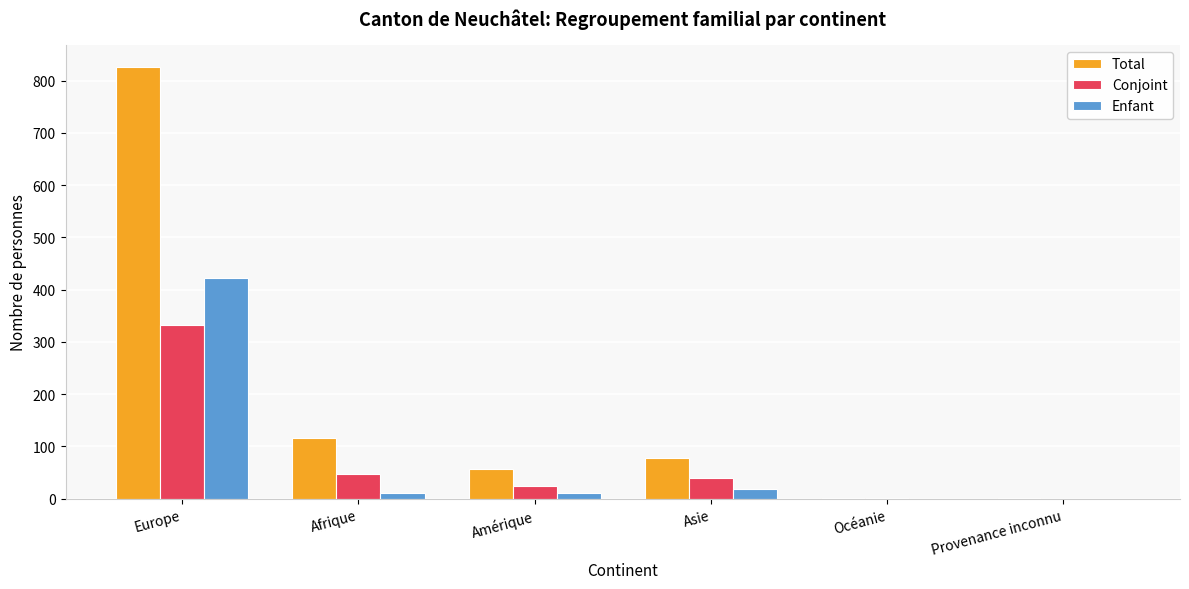

Which series changed the most between Europe and Océanie?

Total